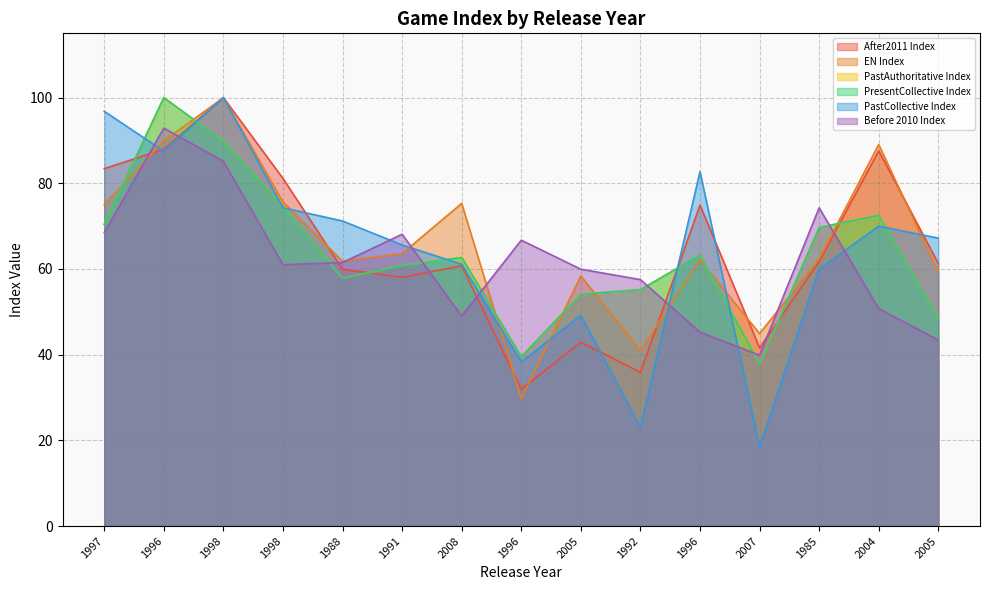

What is the spread (max minus min) of values at 1997?

28.3